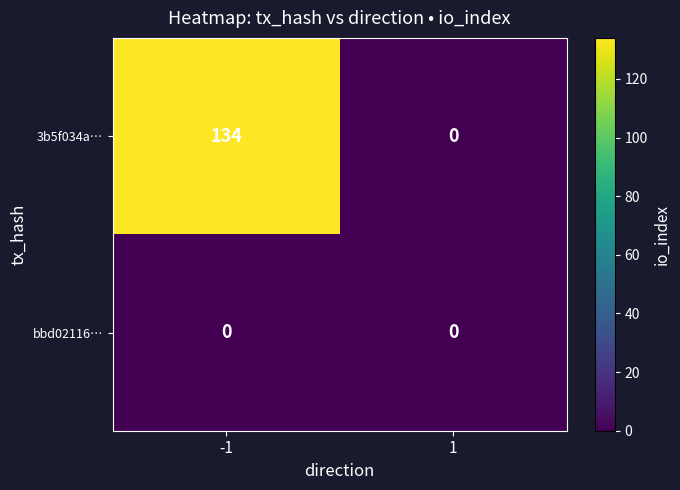

What is the difference between the 3b5f034a… values at -1 and 1?

134